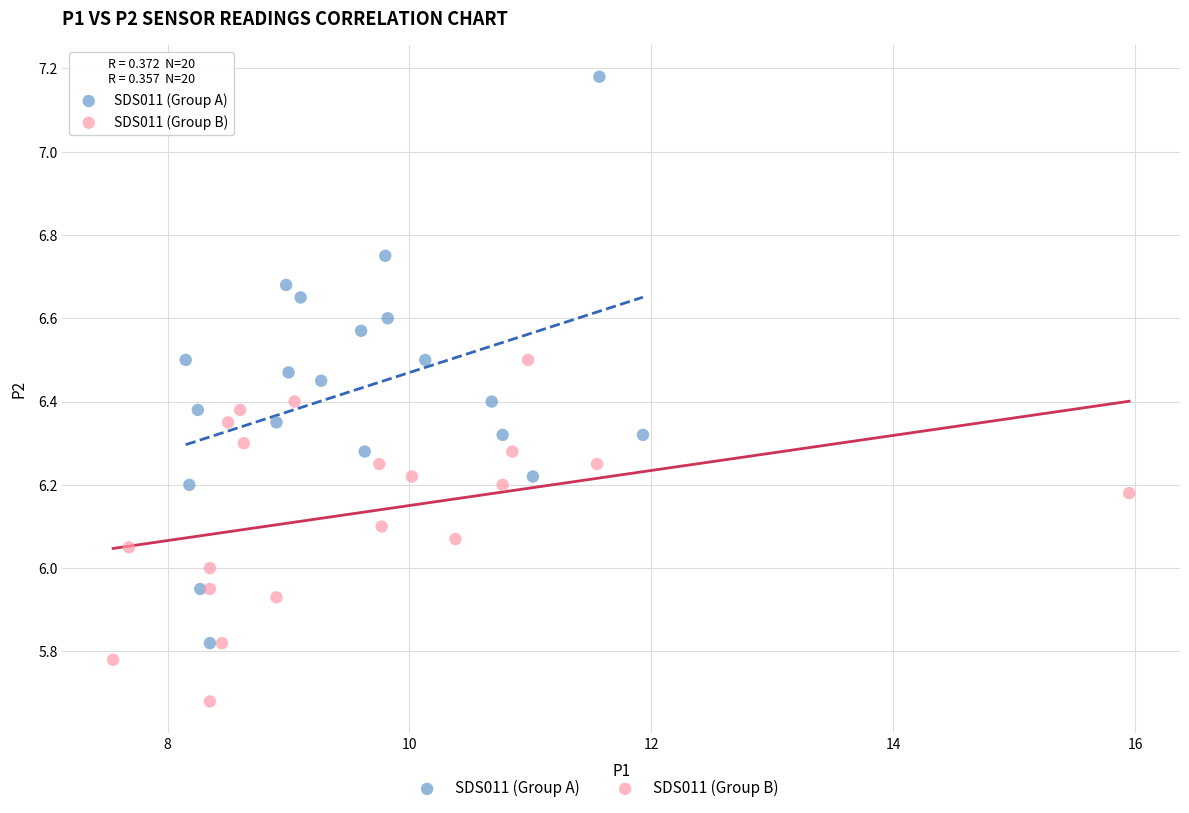

Which series has the widest spread of Y values?

SDS011 (Group A)